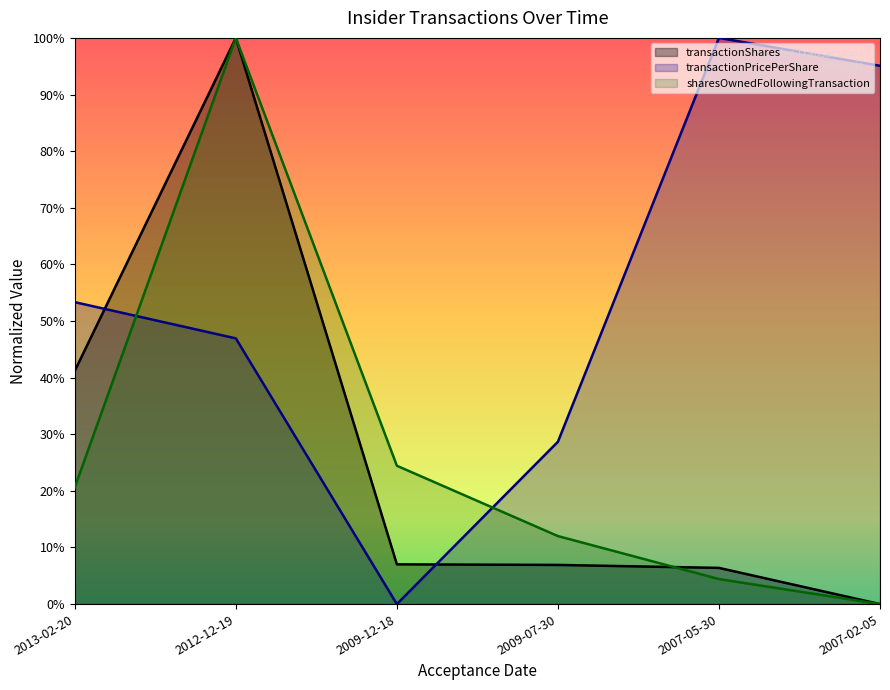

Reading left to right, extract all data points from this chart.

transactionShares: 0.4	1.0	0.1	0.1	0.1	0.0
transactionPricePerShare: 0.5	0.5	0.0	0.3	1.0	1.0
sharesOwnedFollowingTransaction: 0.2	1.0	0.2	0.1	0.0	0.0